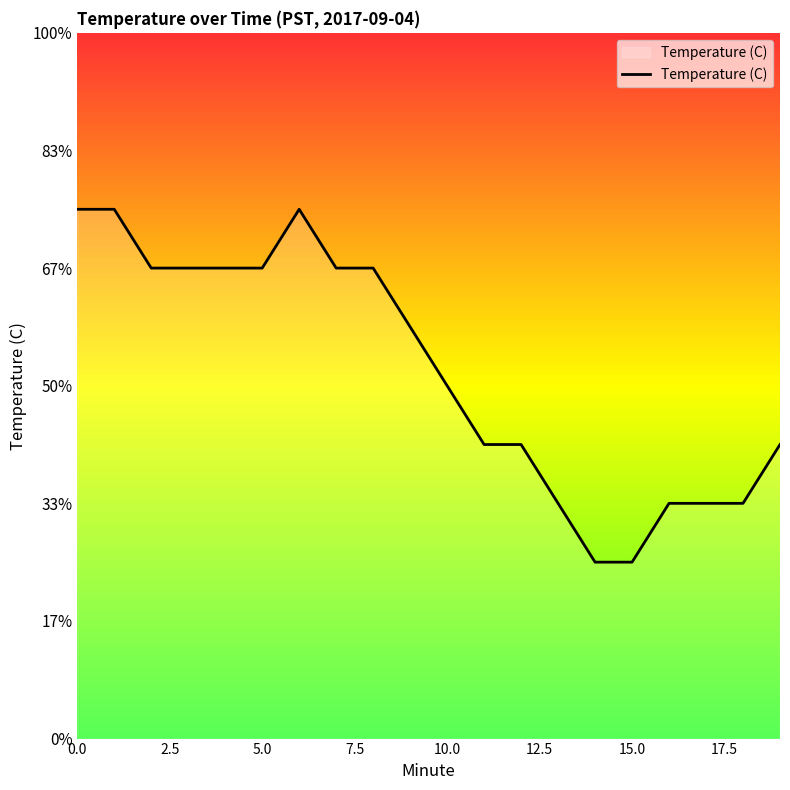

Reading right to left, list all the values displayed in this chart.

23.3	23.2	23.2	23.2	23.1	23.1	23.2	23.3	23.3	23.4	23.5	23.6	23.6	23.7	23.6	23.6	23.6	23.6	23.7	23.7